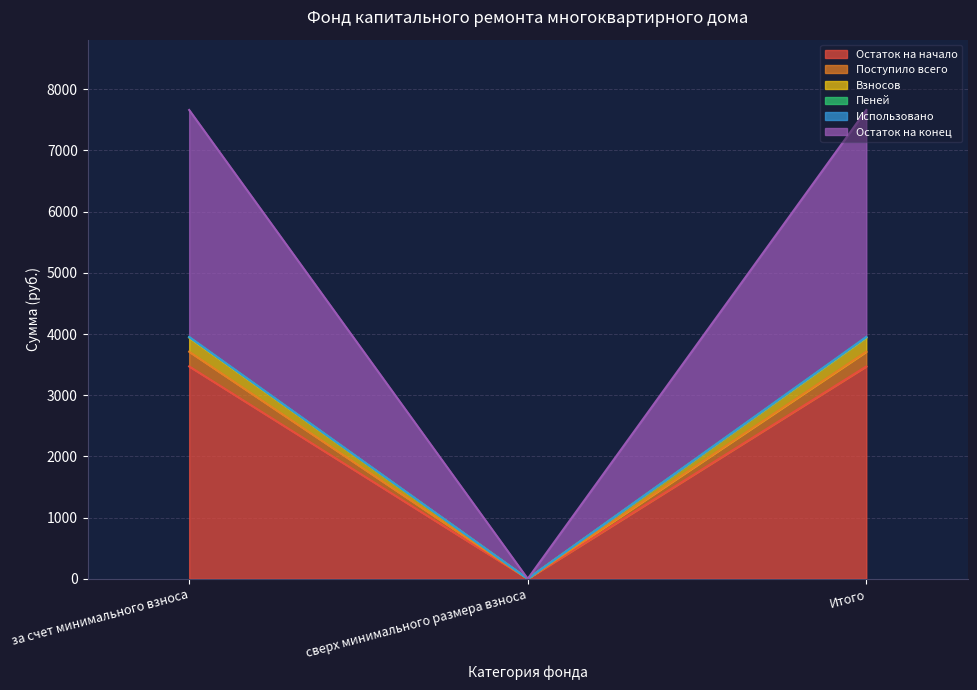

What is the label of the 2nd point from the left?

сверх минимального размера взноса